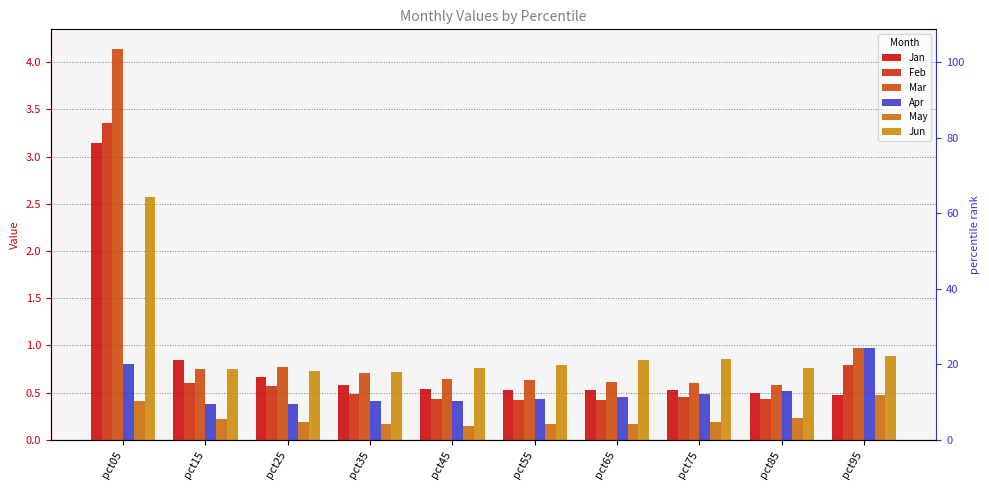

Which category has the highest value in the Jun series?

pct05